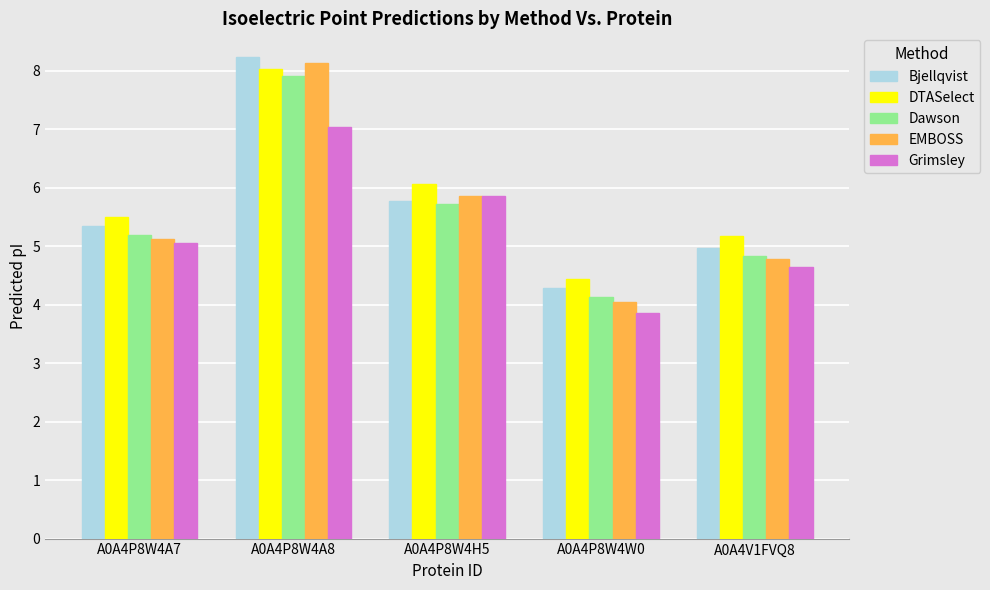

How many series are shown in this chart?

5